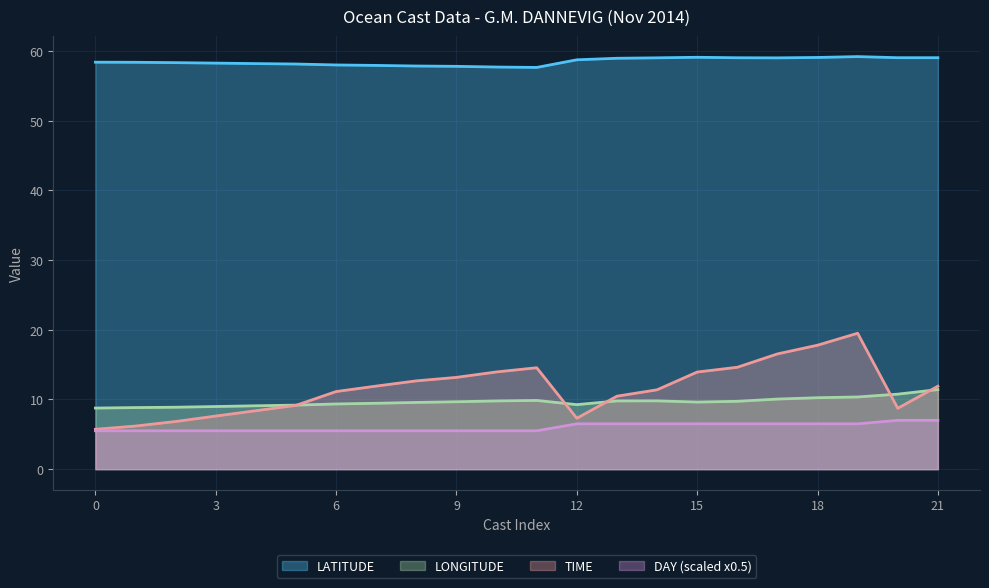

How many data points in LATITUDE are above 58?

16